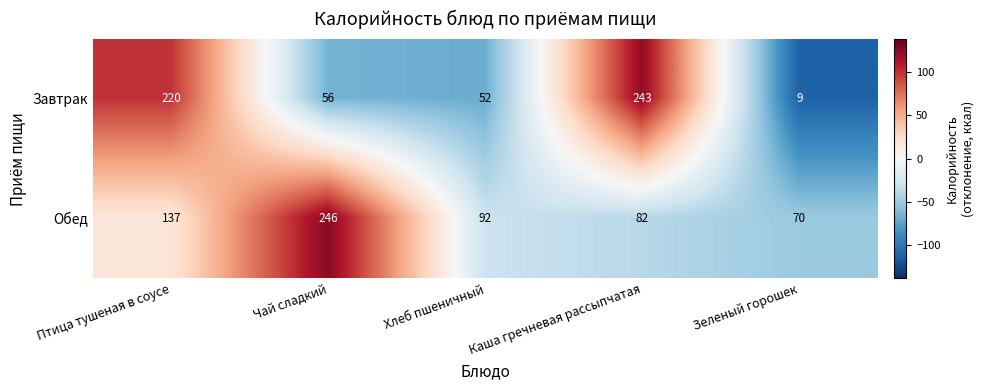

What is the difference between the maximum and minimum values in the Завтрак series?

234